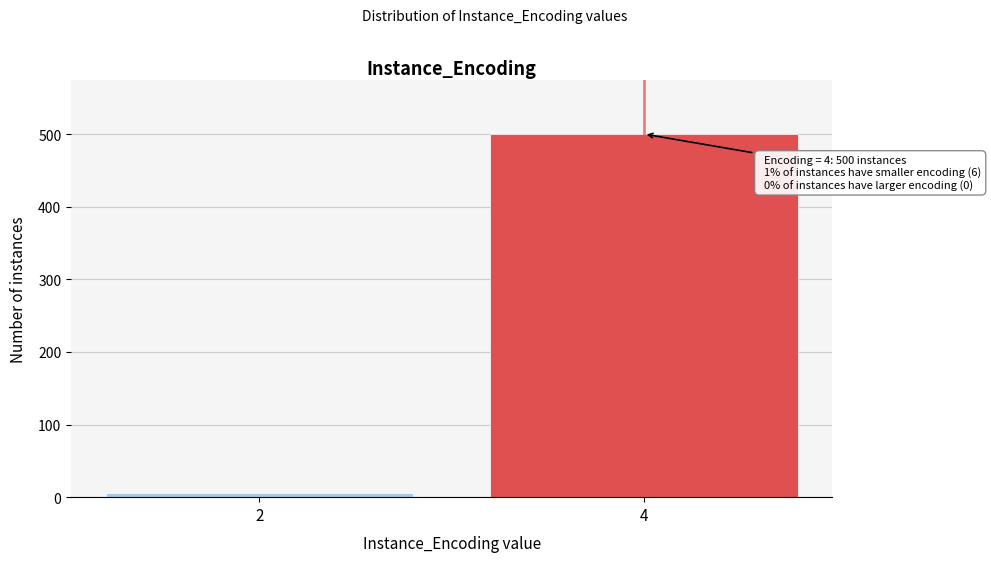

Reading left to right, transcribe all the data shown in this chart.

2=6	4=500